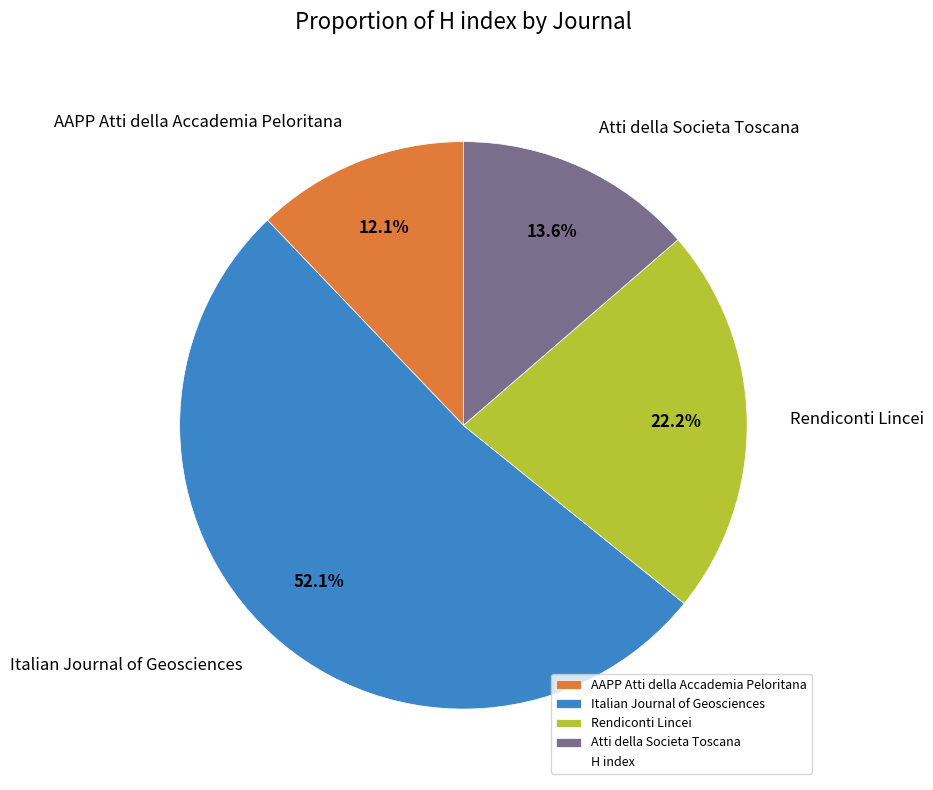

How many segments does this pie chart have?

4